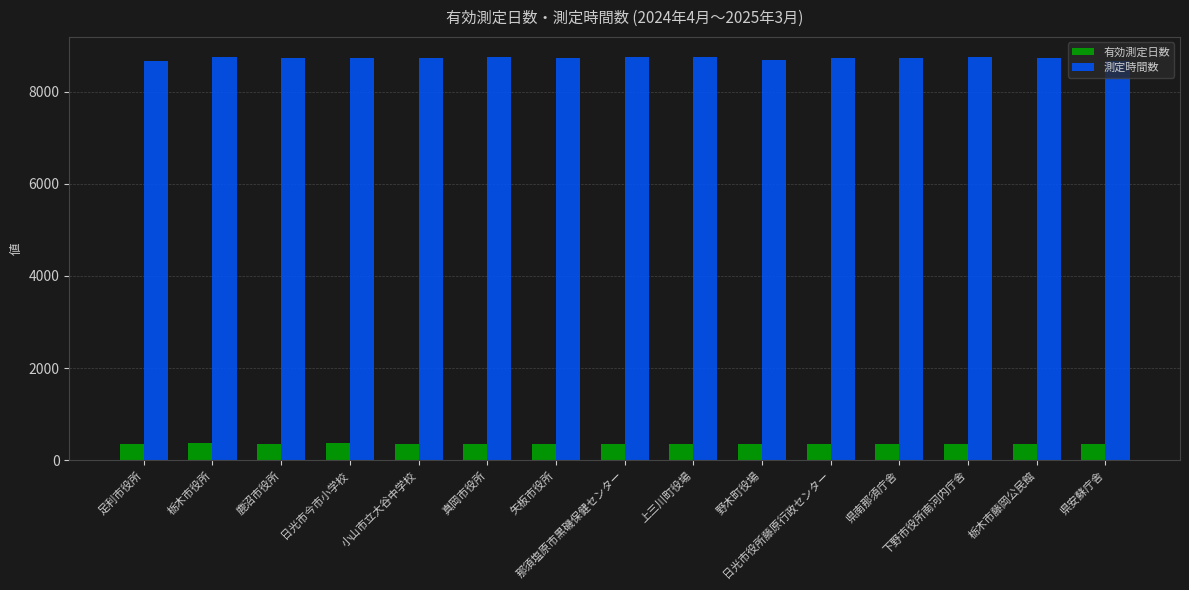

How many bars are there in total?

30